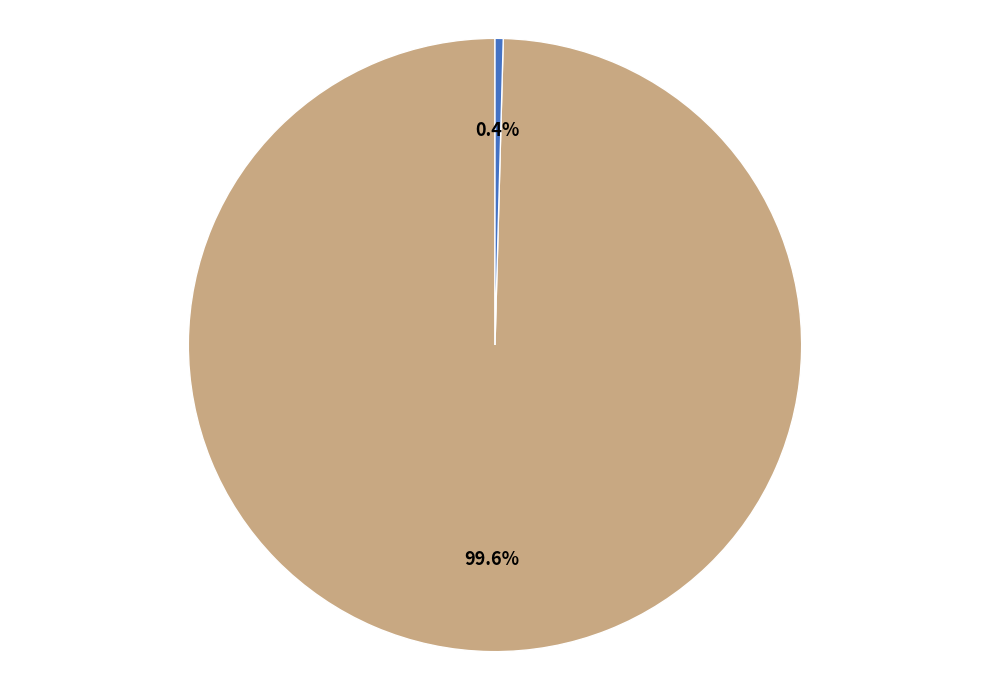

Is there any slice that represents more than half of the pie?

Yes